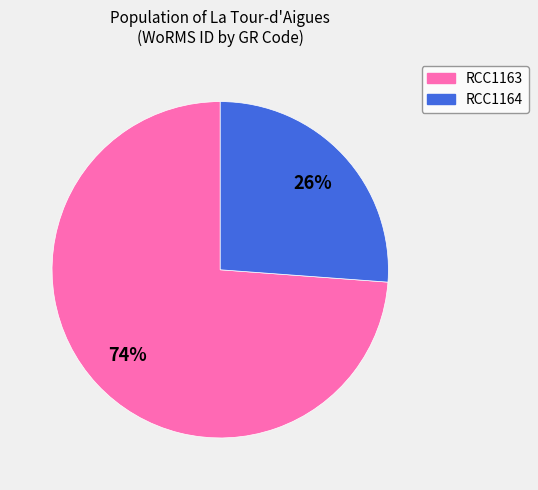

Rank the categories by value from highest to lowest.

RCC1163, RCC1164